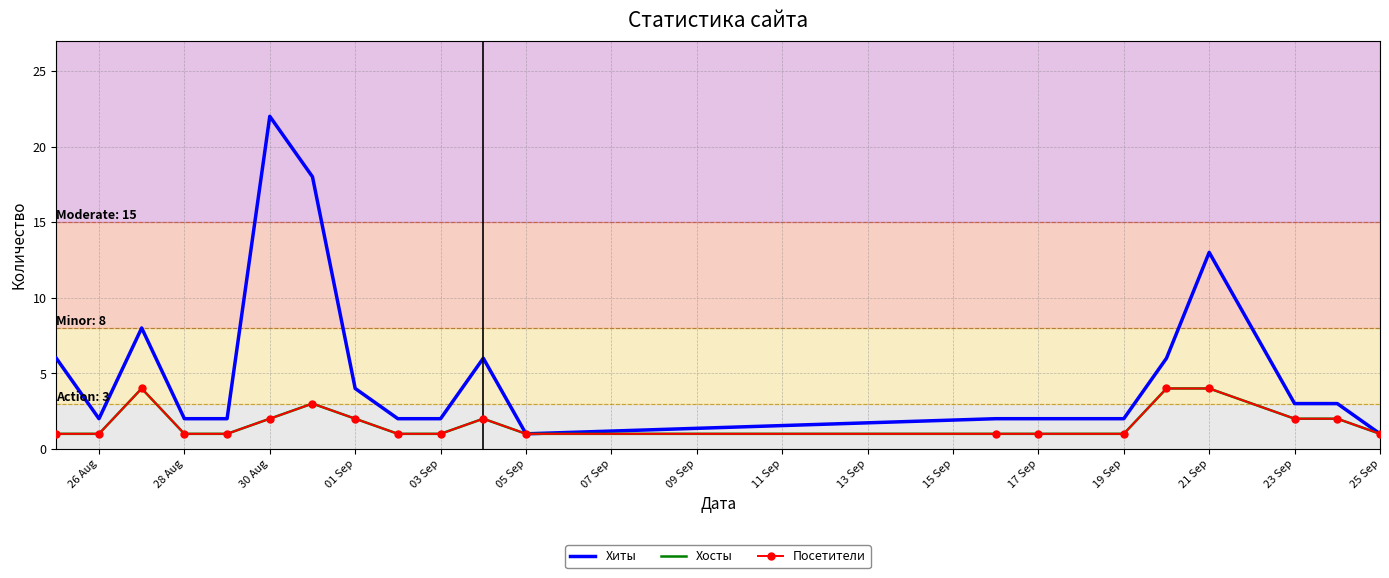

How many values in the Хосты series exceed 1?

9